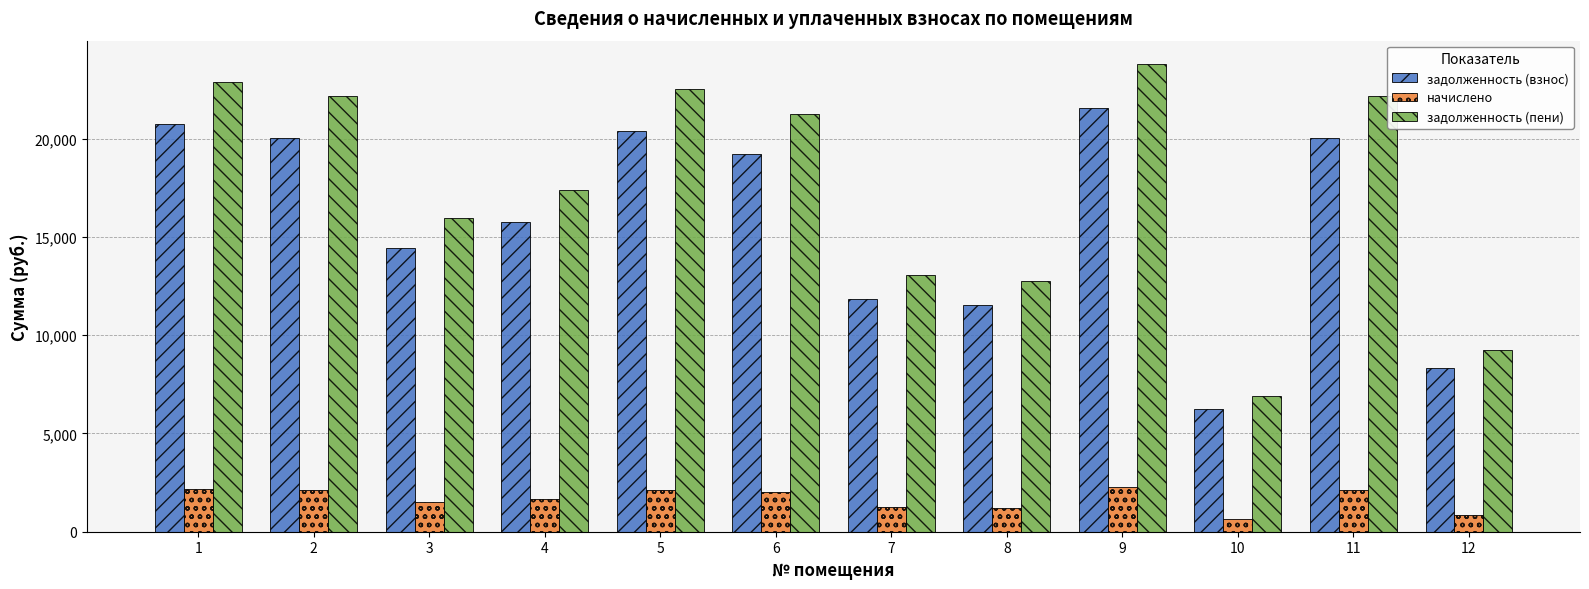

Which series has the widest spread of values?

задолженность (пени)